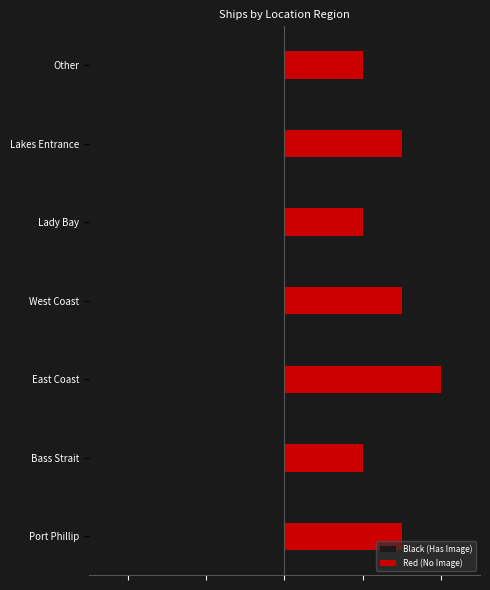

What is the value of the Black (Has Image) bar at the 1st from the left?

0.3